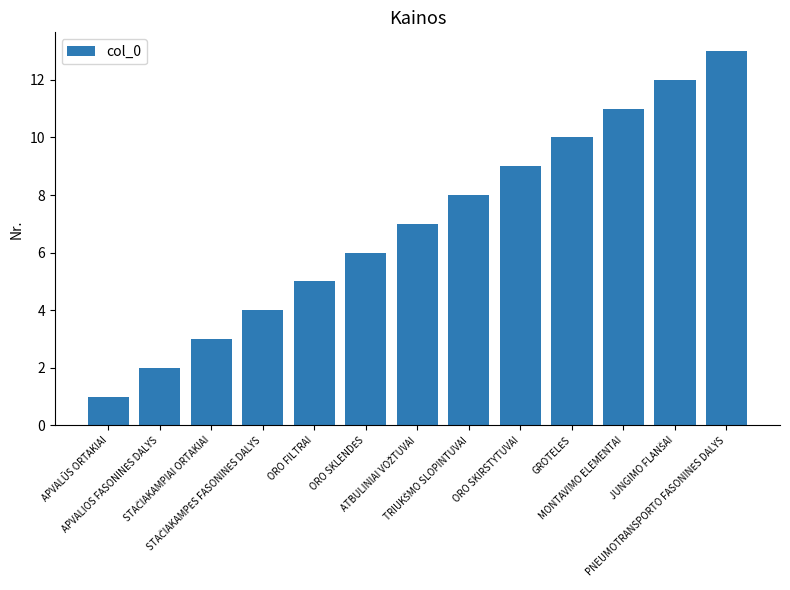

What is the minimum value shown in the chart?

1